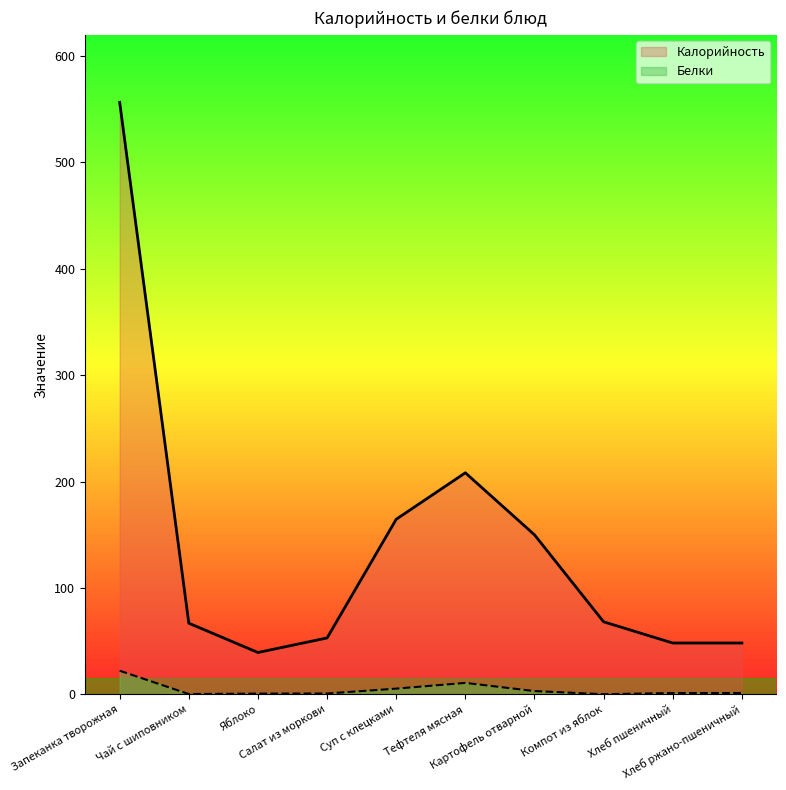

What is the average value of the Калорийность series?

140.3